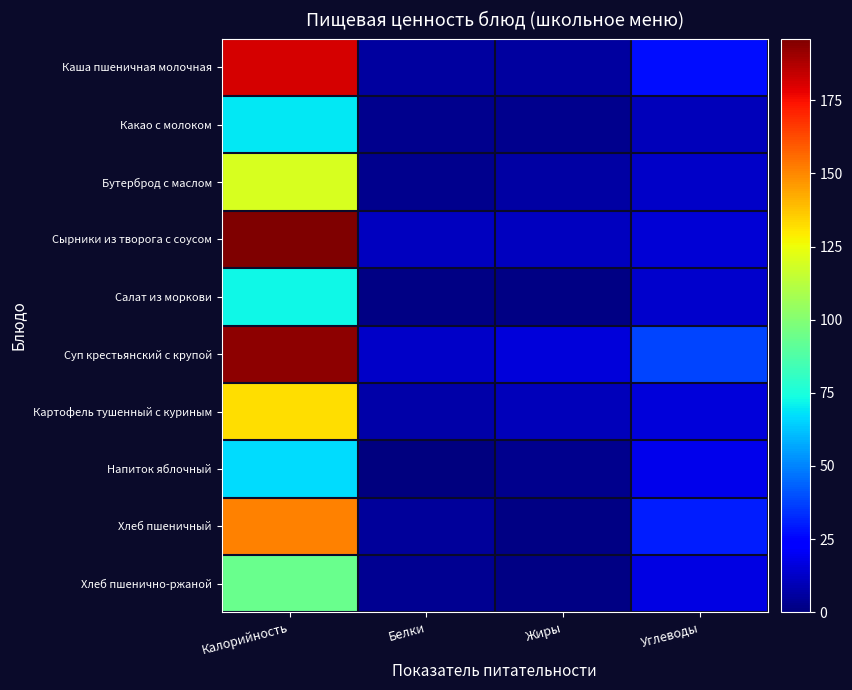

List the series in order of their peak value, lowest first.

Напиток яблочный, Какао с молоком, Салат из моркови, Хлеб пшенично-ржаной, Бутерброд с маслом, Картофель тушенный с куриным, Хлеб пшеничный, Каша пшеничная молочная, Суп крестьянский с крупой, Сырники из творога с соусом